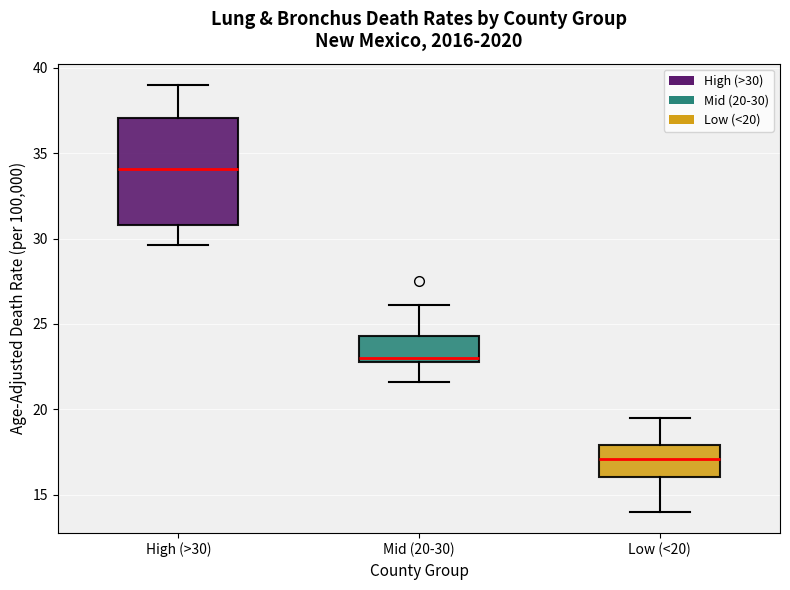

Reading left to right, transcribe this box plot: for each box, give where its median line is, the range the box spans, and where its two whiskers end, as read against the y-axis. The values are not printed on the chart, so give them approximately, as read against the axis.

High (>30): median 34.0, box 31.0 to 37.0, whiskers 29.5 to 39.0
Mid (20-30): median 23.0 (just above the box's lower edge), box 23.0 to 24.5, whiskers 21.5 to 26.0
Low (<20): median 17.0, box 16.0 to 18.0, whiskers 14.0 to 19.5